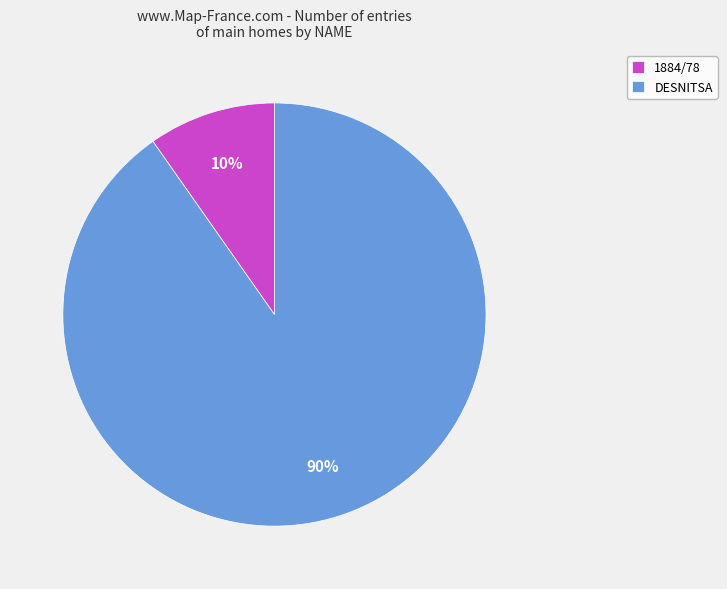

True or false: 1884/78 accounts for 10% of the total.

True